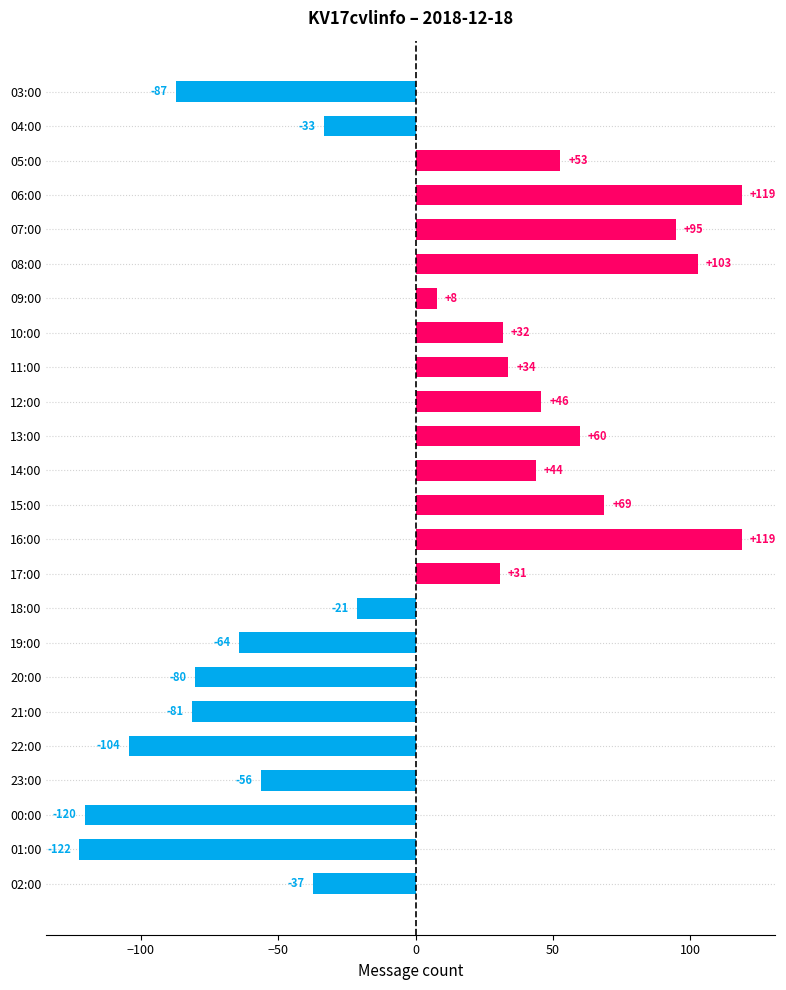

What is the difference between the maximum and minimum values?

241.0